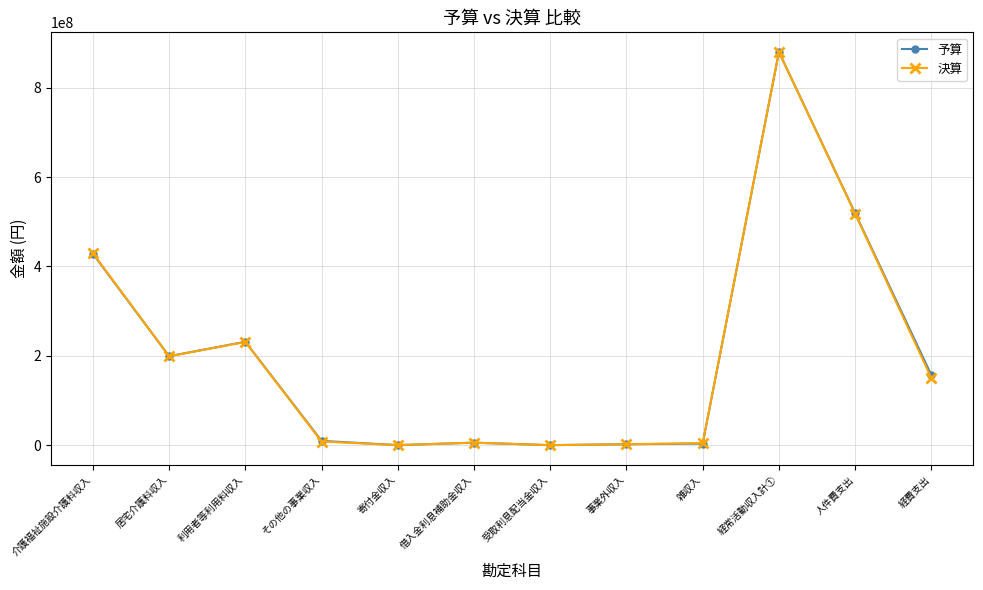

The value of 決算 at 人件費支出 is 518089816. True or false?

True